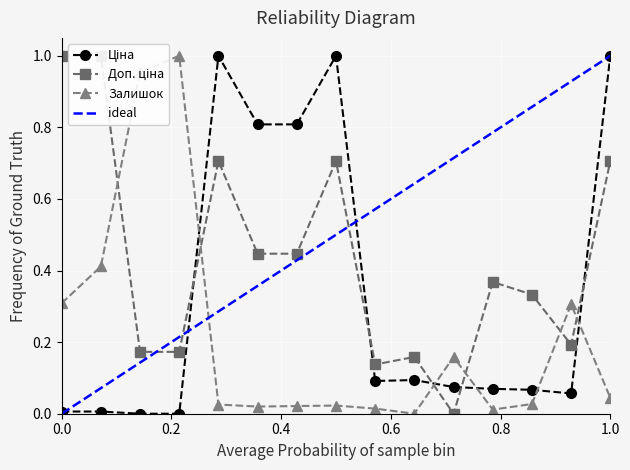

At how many categories does at least one series exceed 0?

15